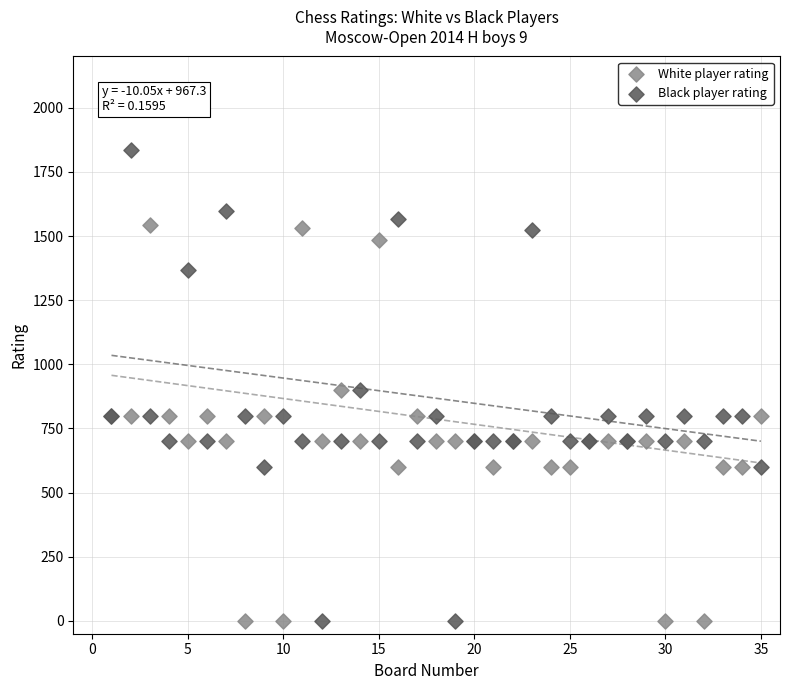

What is the X range (max minus min) for the scatter plot?

34